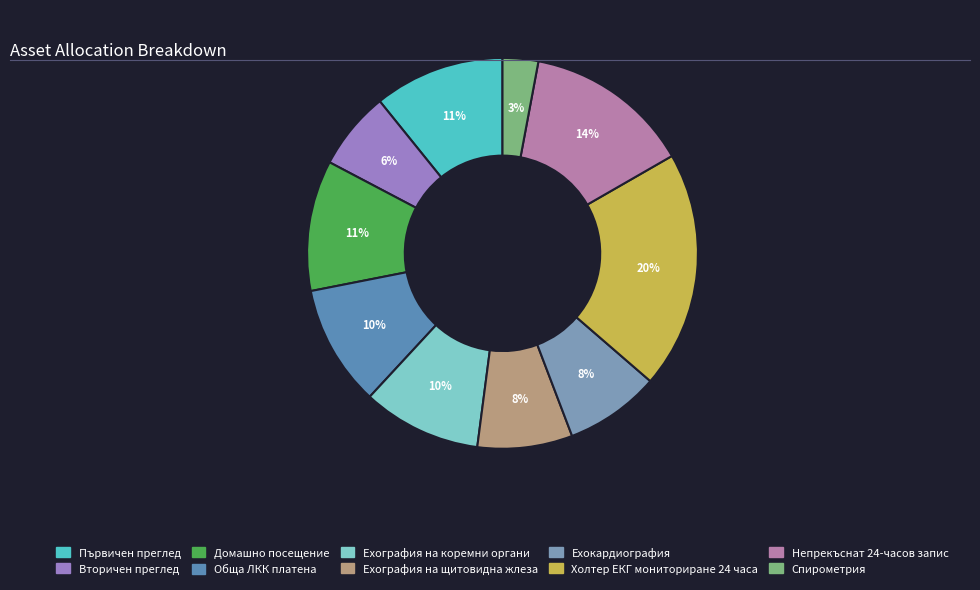

What is the largest slice in the pie chart?

Холтер ЕКГ мониториране 24 часа